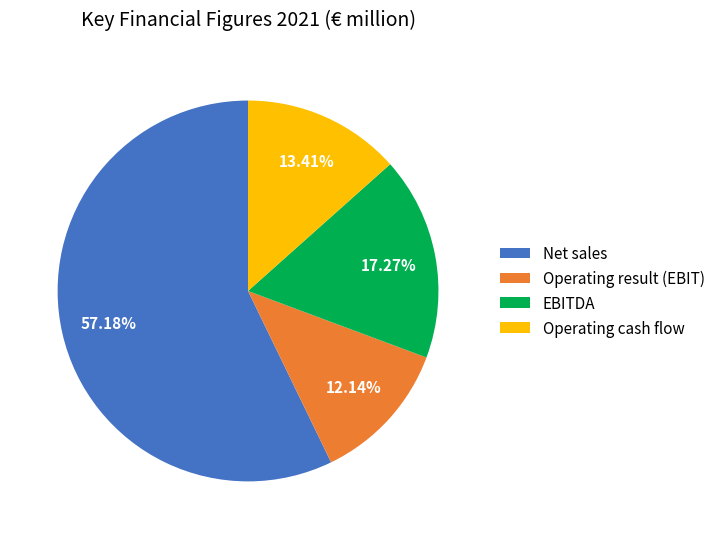

Approximately how many times larger is the value at Net sales compared to Operating cash flow?

4.3